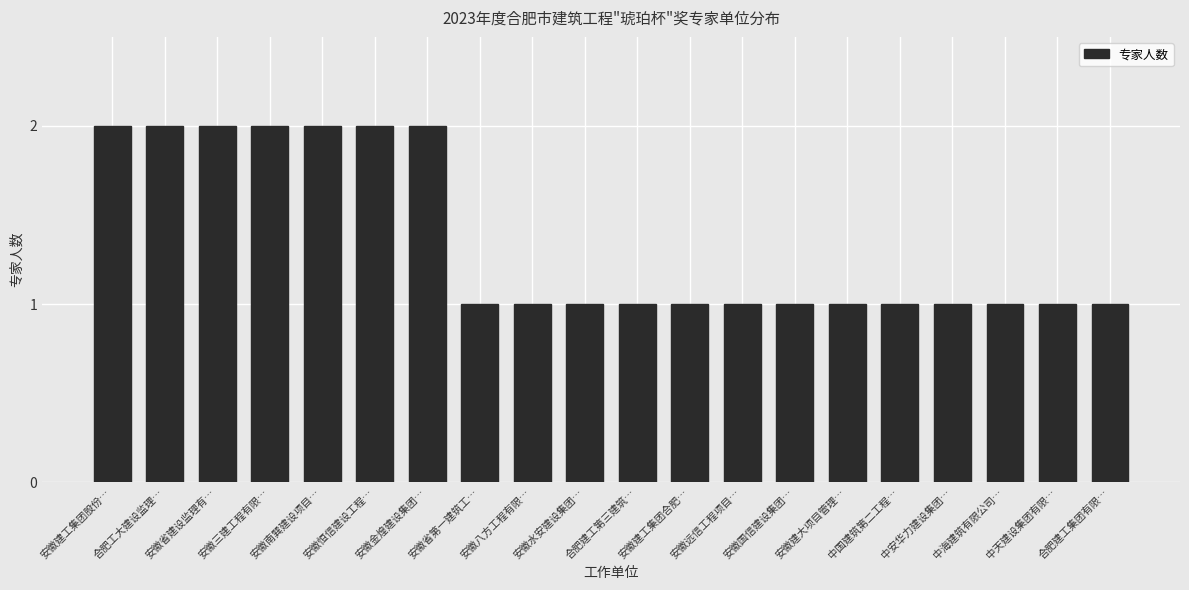

Reading left to right, extract all data points from this chart.

2	2	2	2	2	2	2	1	1	1	1	1	1	1	1	1	1	1	1	1